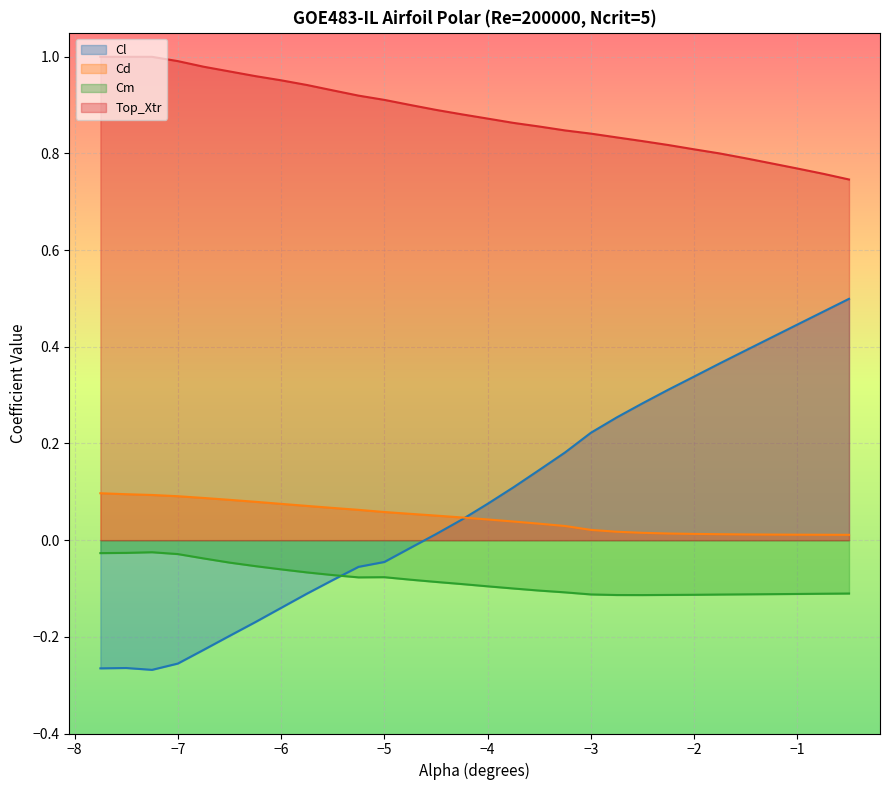

Which series has the largest total across all categories?

Top_Xtr